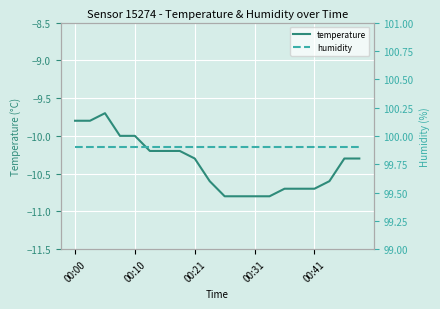

True or false: temperature and humidity cross at least once.

False